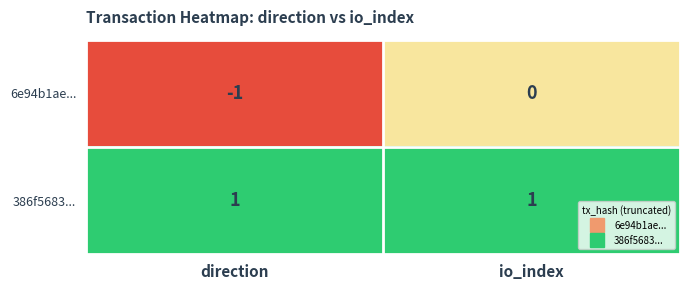

What is the maximum value shown in the chart?

1